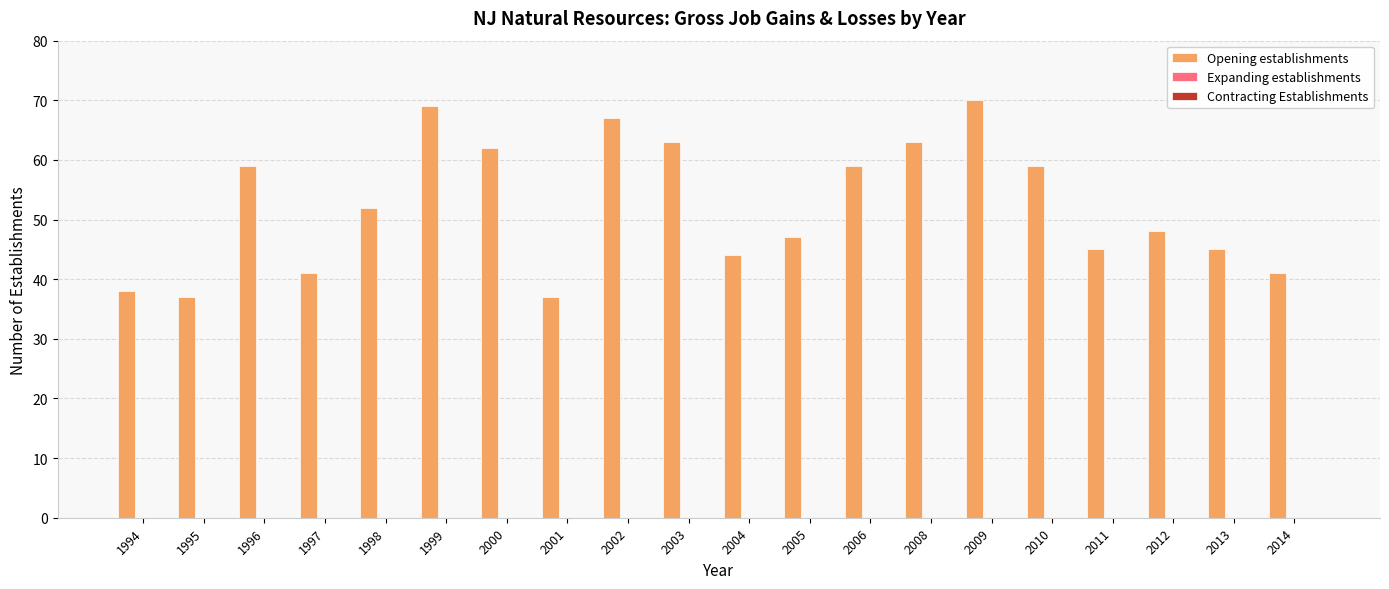

What is the smallest value displayed?

37